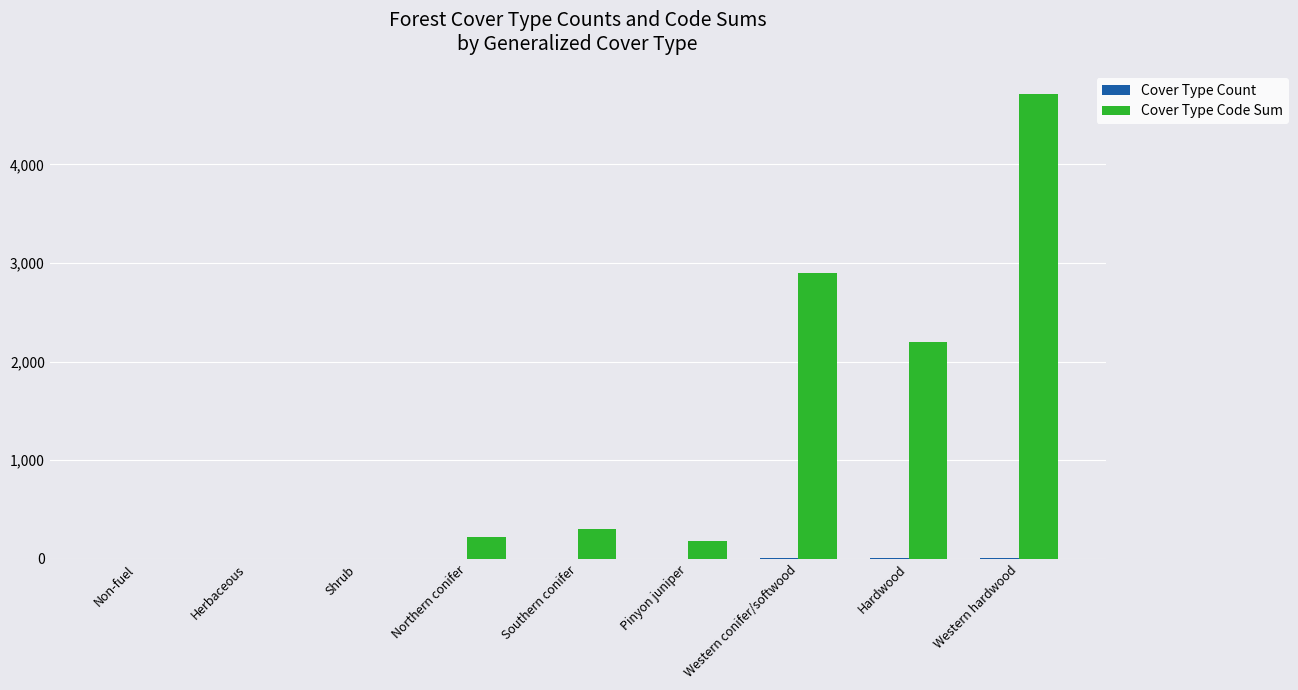

The Cover Type Code Sum series shows 4710 at Western hardwood. True or false?

True